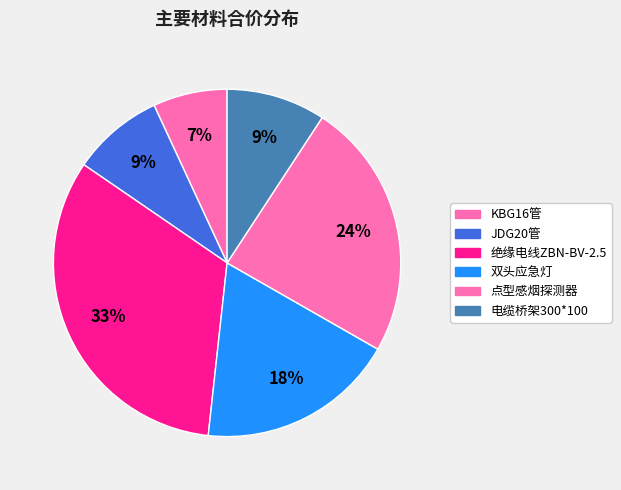

What portion of the pie excludes 双头应急灯?

81.5%